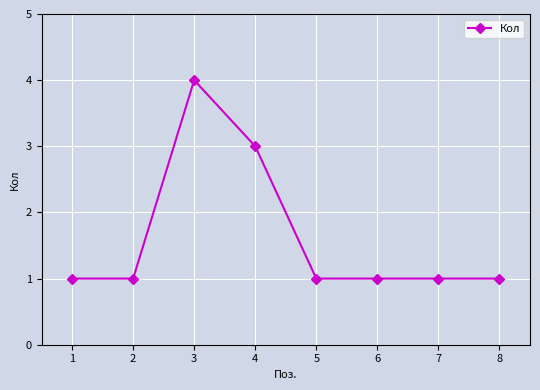

What is the difference between the second highest and minimum values?

2